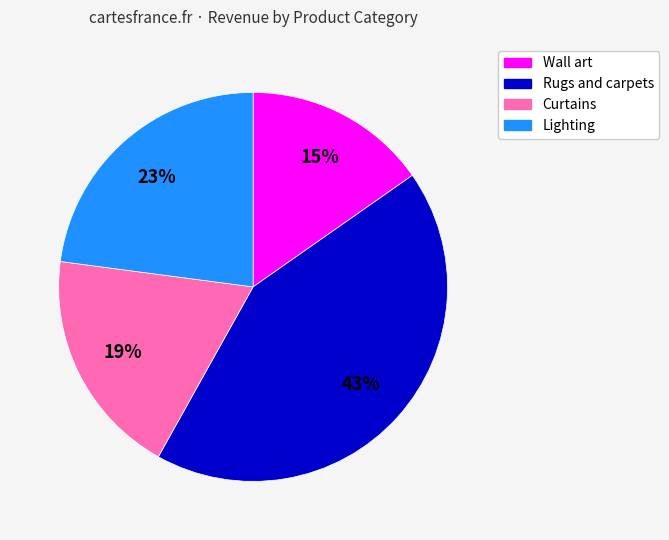

Which slice is the smallest?

Wall art